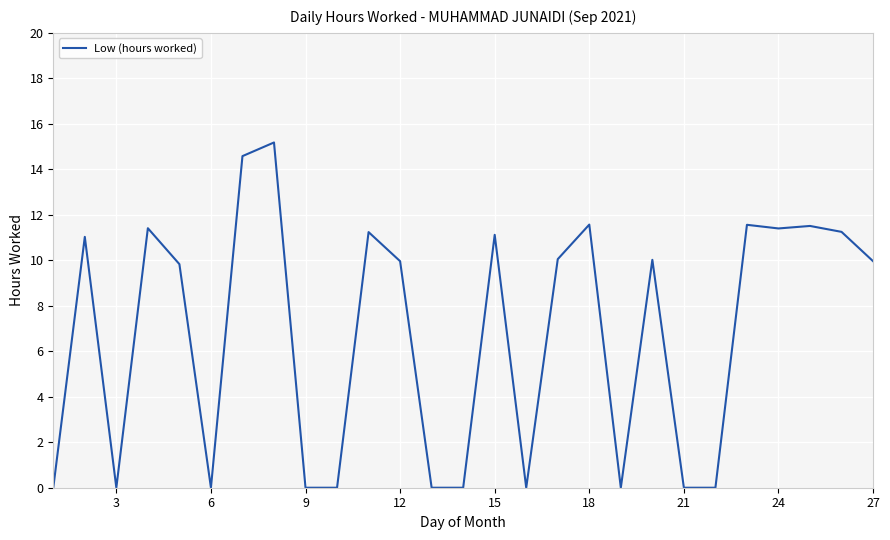

What is the difference between the maximum and second lowest values?

15.2